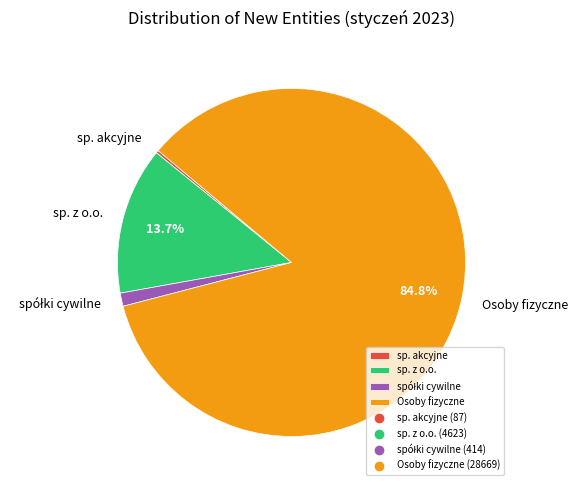

Which category has the biggest portion of the pie?

Osoby fizyczne